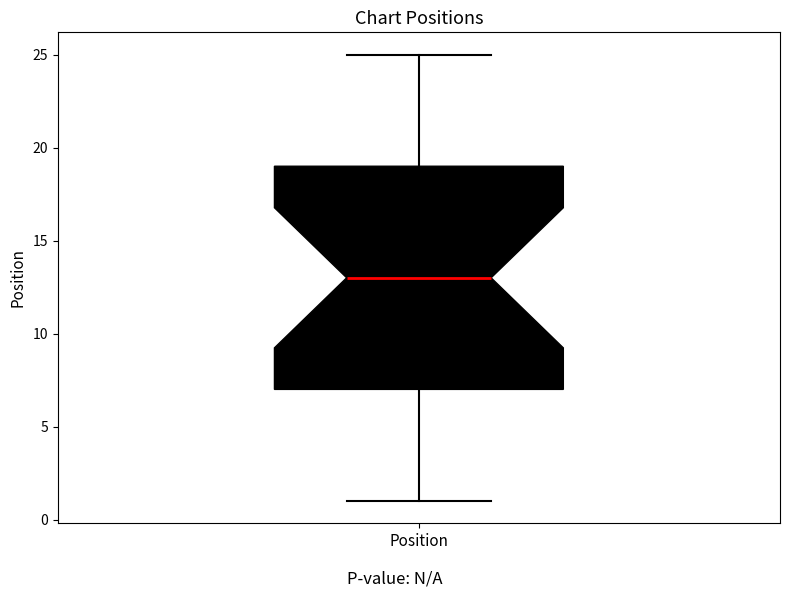

Where does the median line of the box for Position sit on the y-axis? The values are not printed on the chart, so give them approximately, as read against the axis.

13